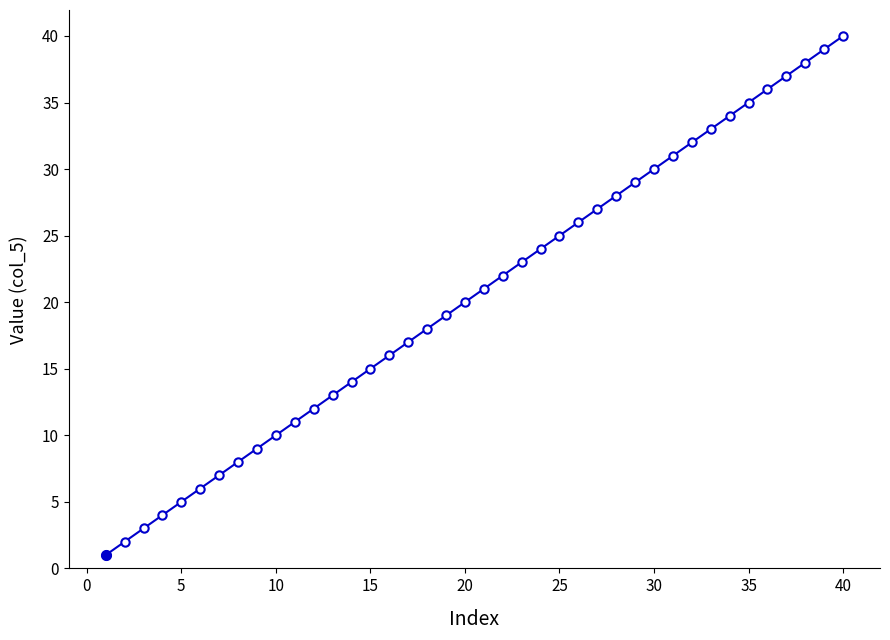

What is the maximum value shown in the chart?

40